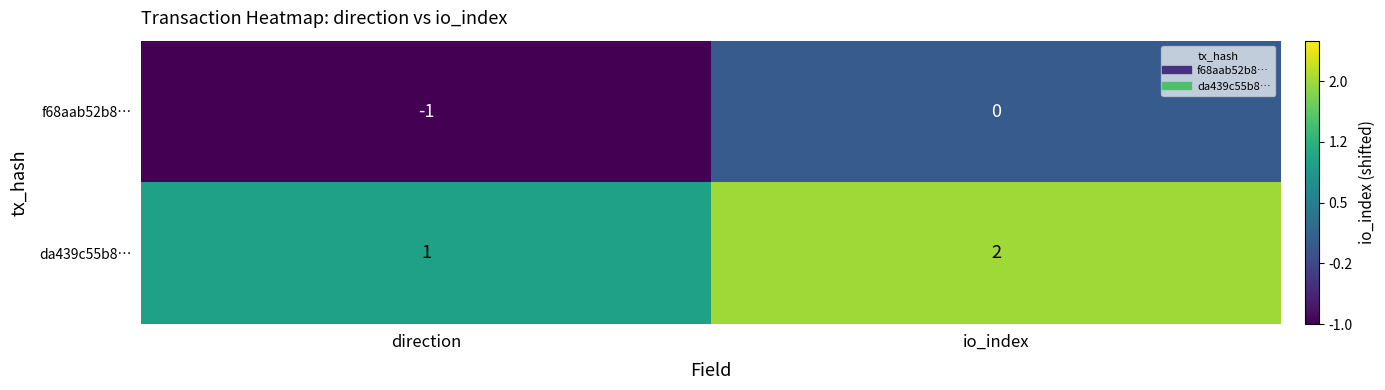

At which category is the sum across all series the highest?

io_index